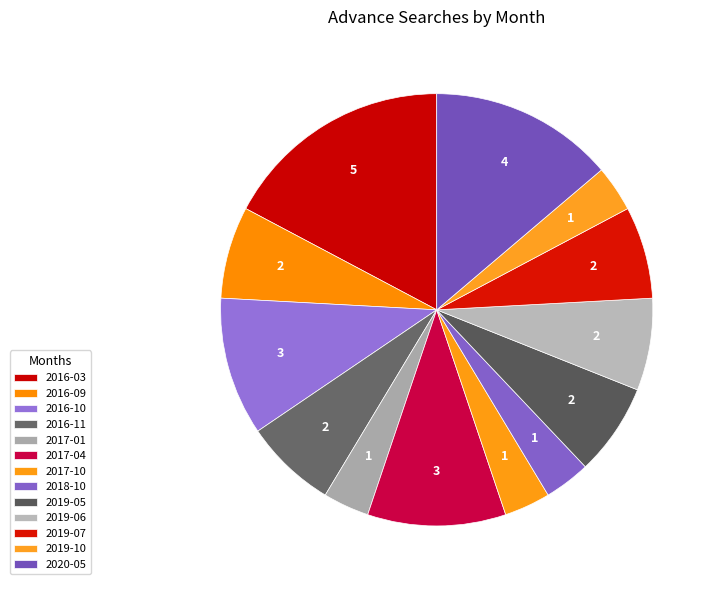

True or false: 2017-01 accounts for 1% of the total.

False